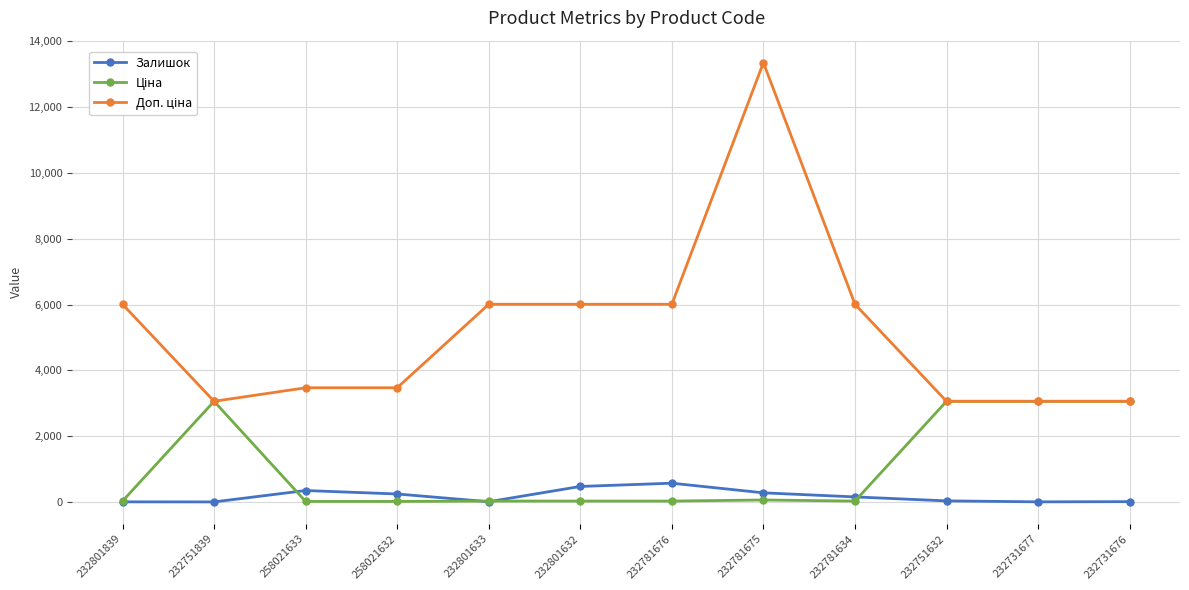

What is the greatest value displayed?

13356.0